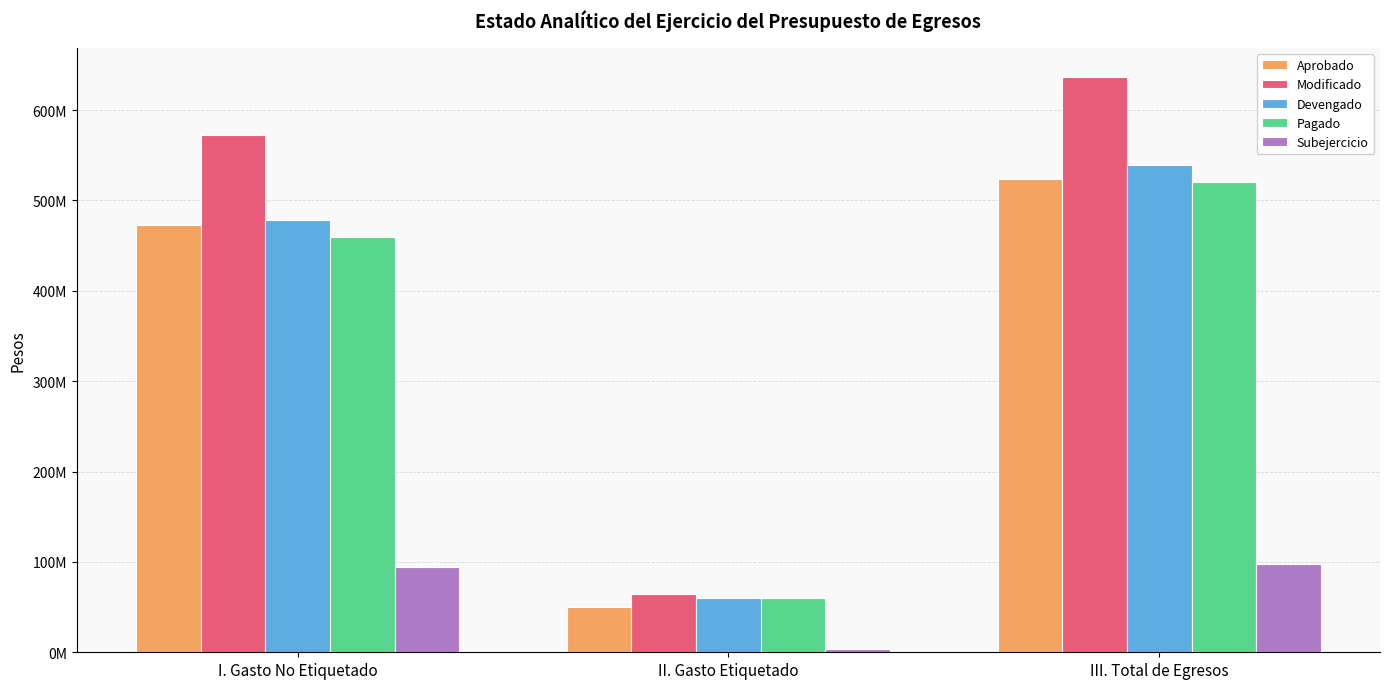

Does the chart contain any negative values?

No